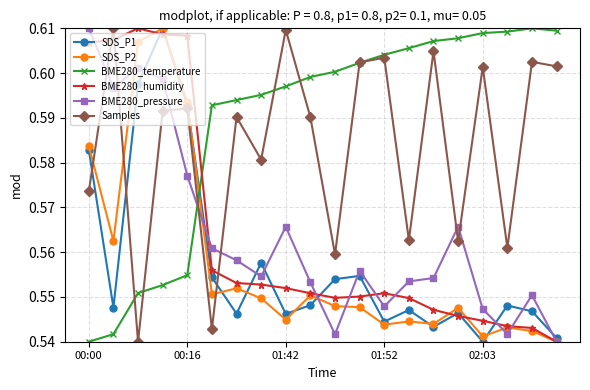

Which series has the largest total across all categories?

BME280_temperature